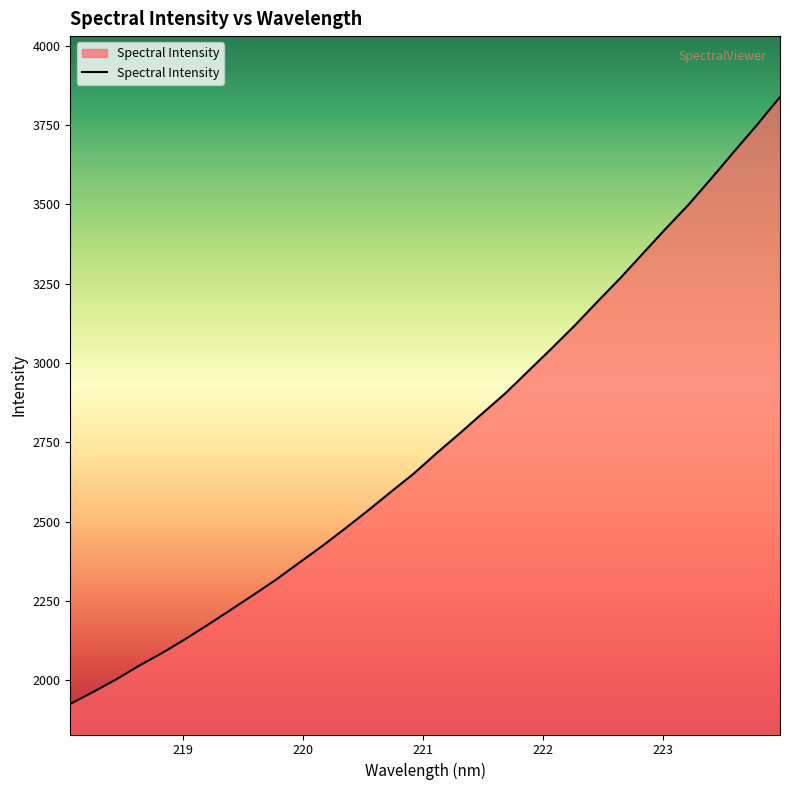

What is the difference between the maximum and minimum values?

1913.4